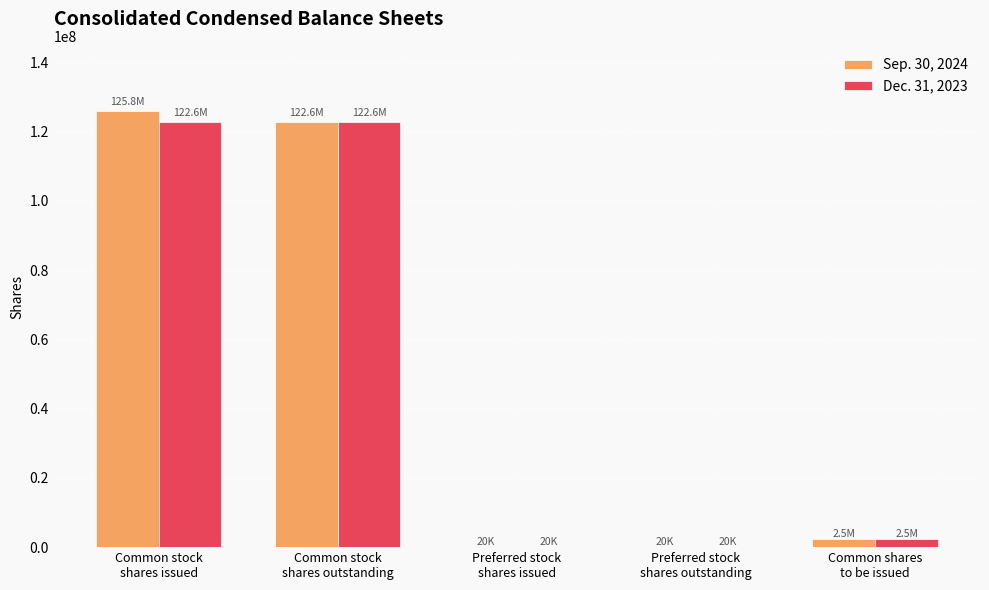

How many data points does each series have?

5